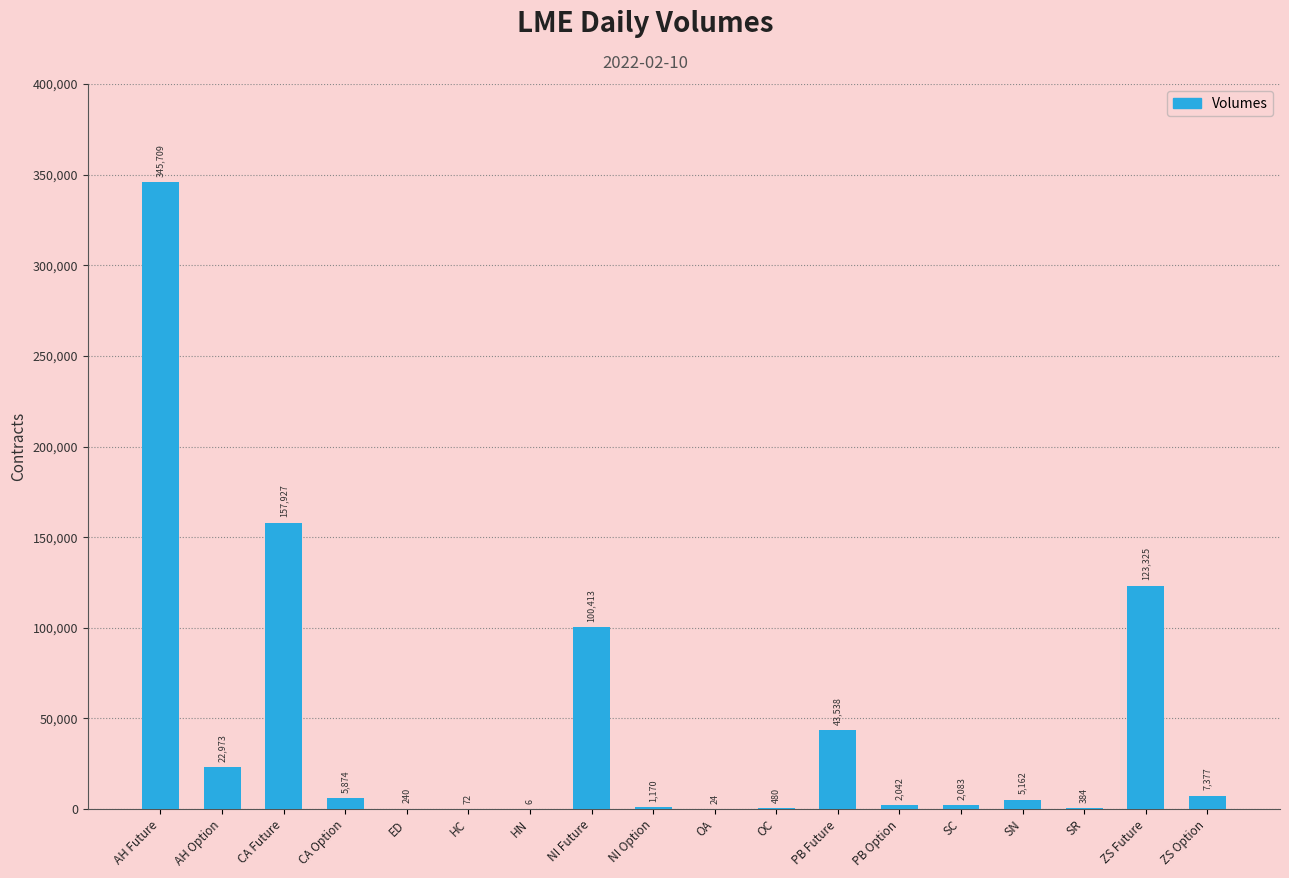

The value at SN is 5162. True or false?

True